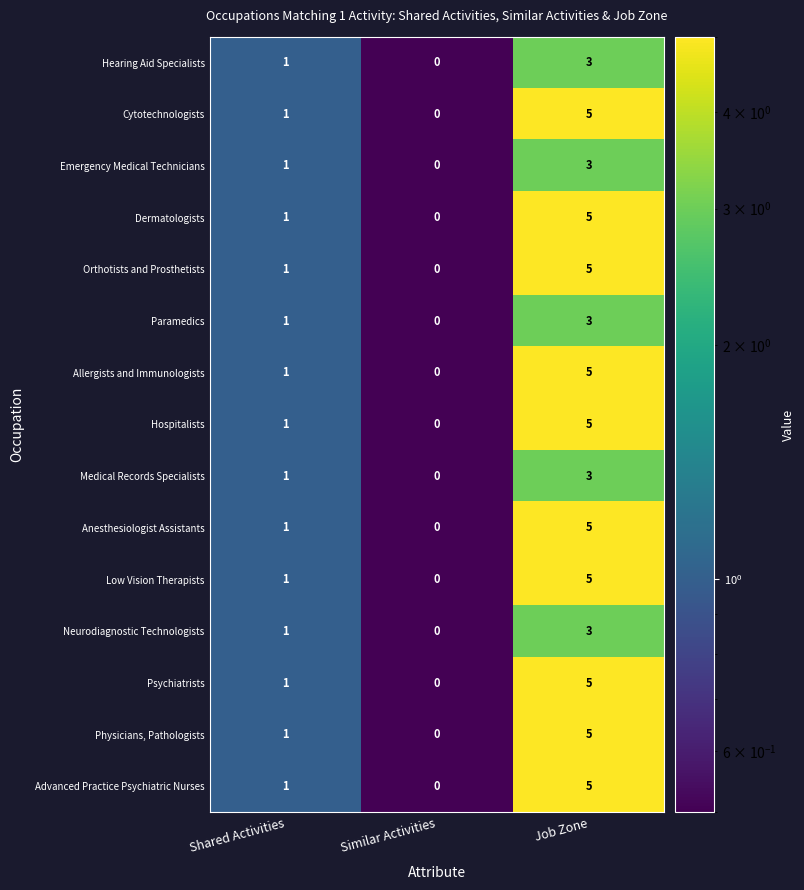

Rank the categories by Paramedics value from highest to lowest.

Job Zone, Shared Activities, Similar Activities